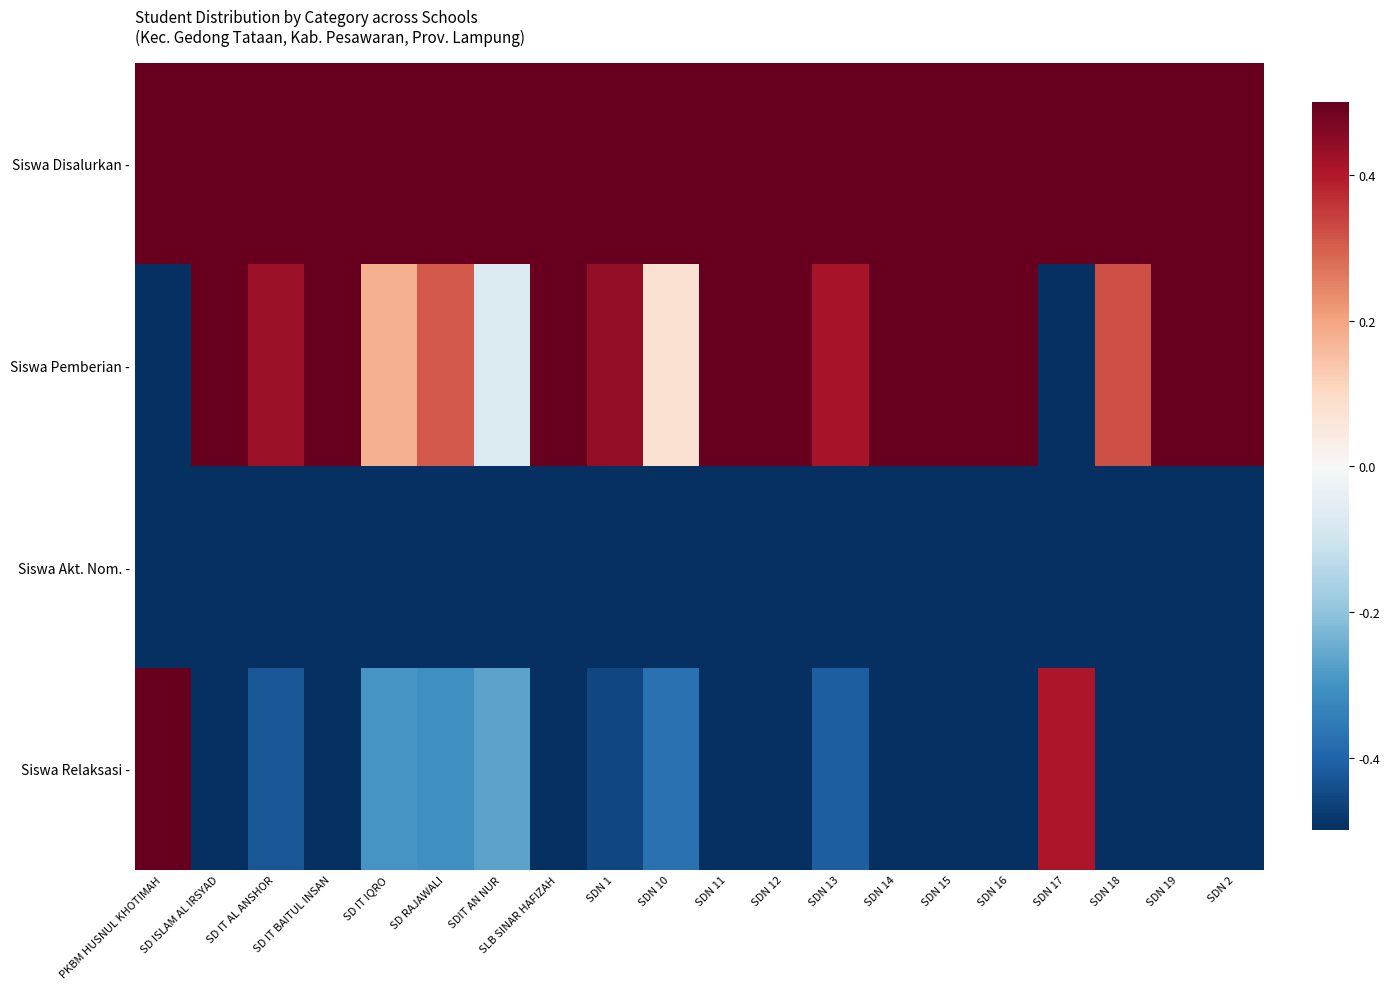

Reading left to right, list all the values displayed in this chart.

Siswa Disalurkan -: PKBM HUSNUL KHOTIMAH=1.0	SD ISLAM AL IRSYAD=1.0	SD IT AL ANSHOR=1.0	SD IT BAITUL INSAN=1.0	SD IT IQRO=1.0	SD RAJAWALI=1.0	SDIT AN NUR=1.0	SLB SINAR HAFIZAH=1.0	SDN 1=1.0	SDN 10=1.0	SDN 11=1.0	SDN 12=1.0	SDN 13=1.0	SDN 14=1.0	SDN 15=1.0	SDN 16=1.0	SDN 17=1.0	SDN 18=1.0	SDN 19=1.0	SDN 2=1.0
Siswa Pemberian -: PKBM HUSNUL KHOTIMAH=-1.0	SD ISLAM AL IRSYAD=0.6	SD IT AL ANSHOR=0.4	SD IT BAITUL INSAN=0.6	SD IT IQRO=0.2	SD RAJAWALI=0.3	SDIT AN NUR=-0.1	SLB SINAR HAFIZAH=0.6	SDN 1=0.4	SDN 10=0.1	SDN 11=0.9	SDN 12=0.9	SDN 13=0.4	SDN 14=0.9	SDN 15=0.5	SDN 16=0.8	SDN 17=-0.6	SDN 18=0.3	SDN 19=0.5	SDN 2=0.5
Siswa Akt. Nom. -: PKBM HUSNUL KHOTIMAH=-1.0	SD ISLAM AL IRSYAD=-1.0	SD IT AL ANSHOR=-1.0	SD IT BAITUL INSAN=-1.0	SD IT IQRO=-0.9	SD RAJAWALI=-1.0	SDIT AN NUR=-0.7	SLB SINAR HAFIZAH=-1.0	SDN 1=-1.0	SDN 10=-0.7	SDN 11=-1.0	SDN 12=-1.0	SDN 13=-1.0	SDN 14=-1.0	SDN 15=-0.9	SDN 16=-0.9	SDN 17=-0.8	SDN 18=-0.7	SDN 19=-0.8	SDN 2=-0.9
Siswa Relaksasi -: PKBM HUSNUL KHOTIMAH=1.0	SD ISLAM AL IRSYAD=-0.6	SD IT AL ANSHOR=-0.4	SD IT BAITUL INSAN=-0.6	SD IT IQRO=-0.3	SD RAJAWALI=-0.3	SDIT AN NUR=-0.3	SLB SINAR HAFIZAH=-0.6	SDN 1=-0.5	SDN 10=-0.4	SDN 11=-0.9	SDN 12=-0.9	SDN 13=-0.4	SDN 14=-0.9	SDN 15=-0.7	SDN 16=-0.9	SDN 17=0.4	SDN 18=-0.6	SDN 19=-0.7	SDN 2=-0.7